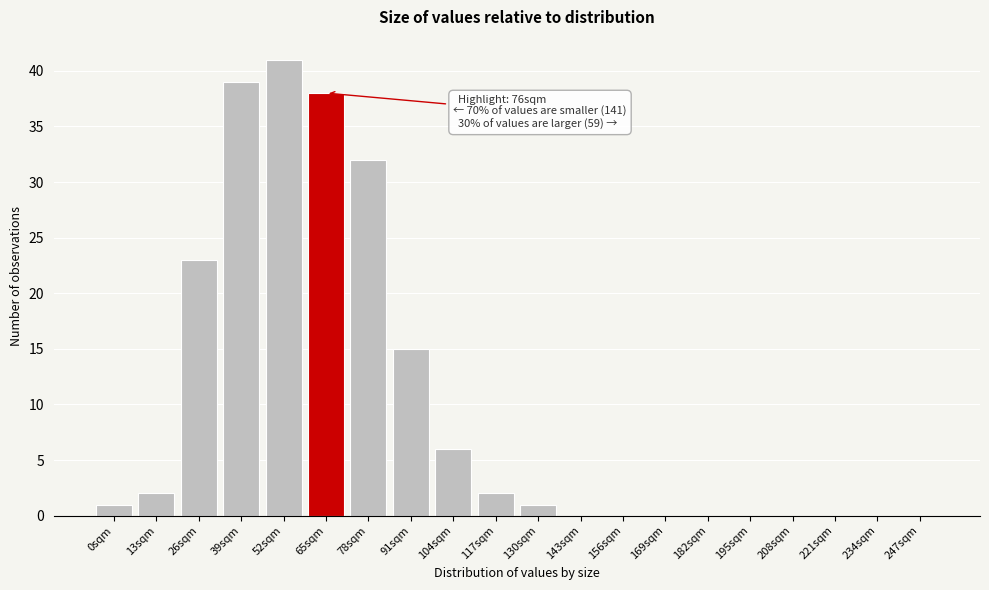

Reading right to left, extract all data points from this chart.

247sqm=0	234sqm=0	221sqm=0	208sqm=0	195sqm=0	182sqm=0	169sqm=0	156sqm=0	143sqm=0	130sqm=1	117sqm=2	104sqm=6	91sqm=15	78sqm=32	65sqm=38	52sqm=41	39sqm=39	26sqm=23	13sqm=2	0sqm=1